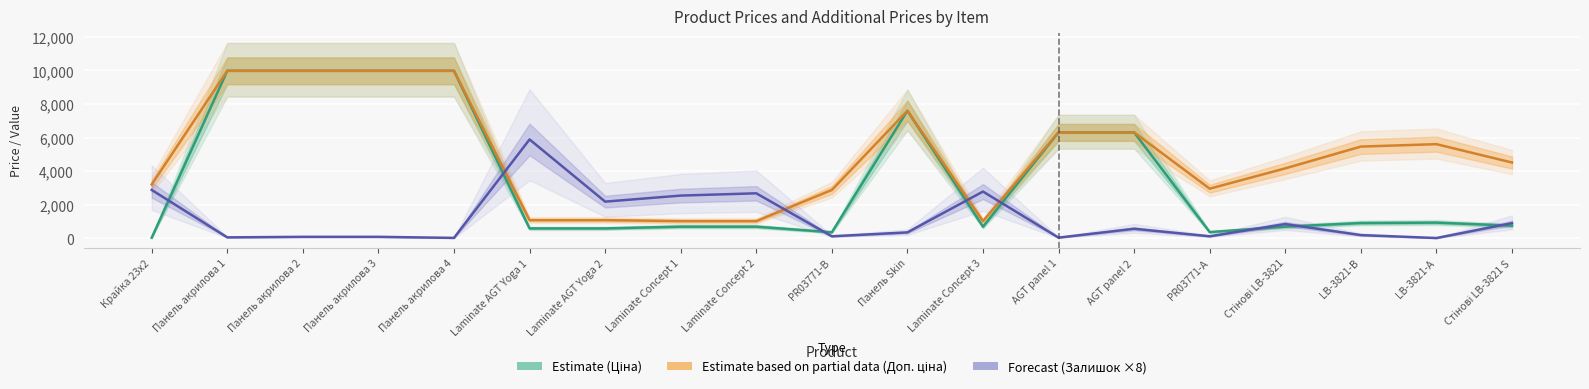

What is the value of the Estimate (Ціна) point at the 11th from the left?

7596.5